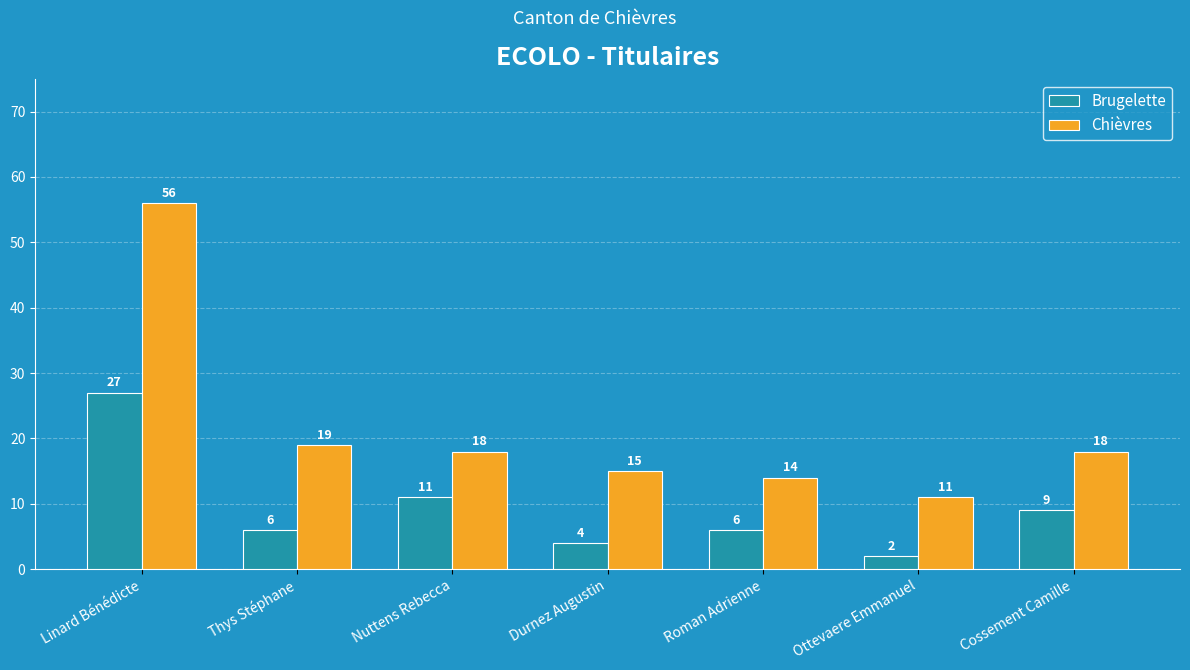

Where does the Chièvres series first go above 18?

Linard Bénédicte